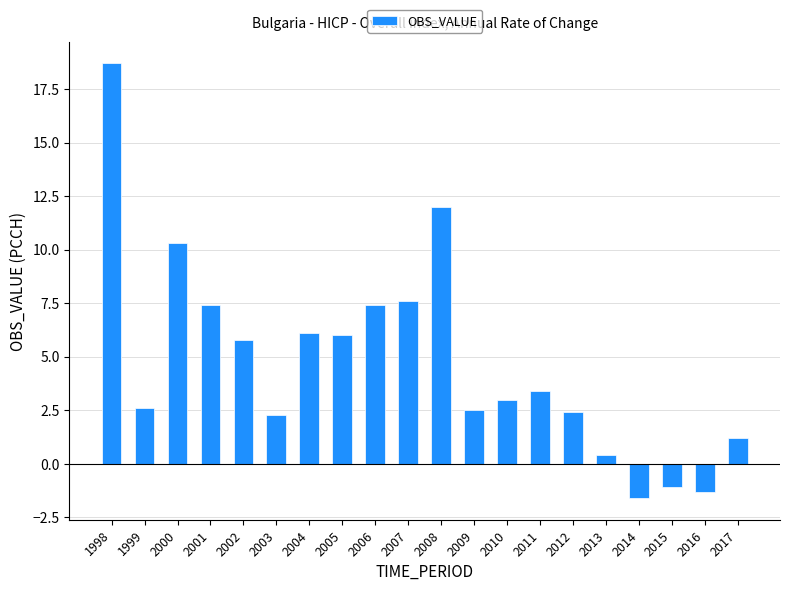

What is the ratio of the value at 2009 to the value at 2004?

0.4